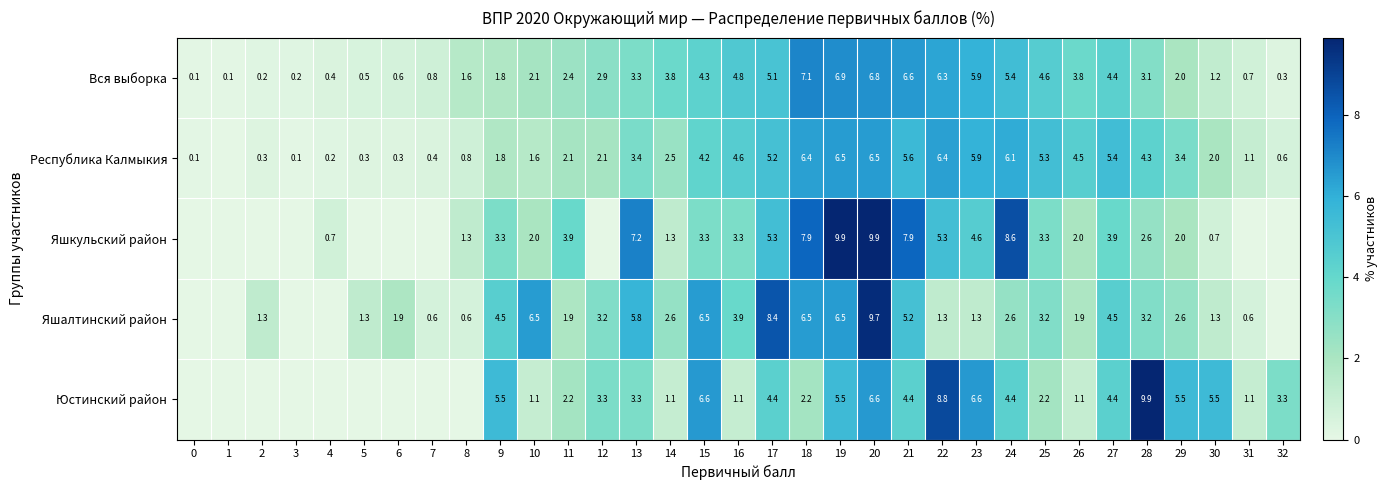

Between 8 and 32, which is larger?

8